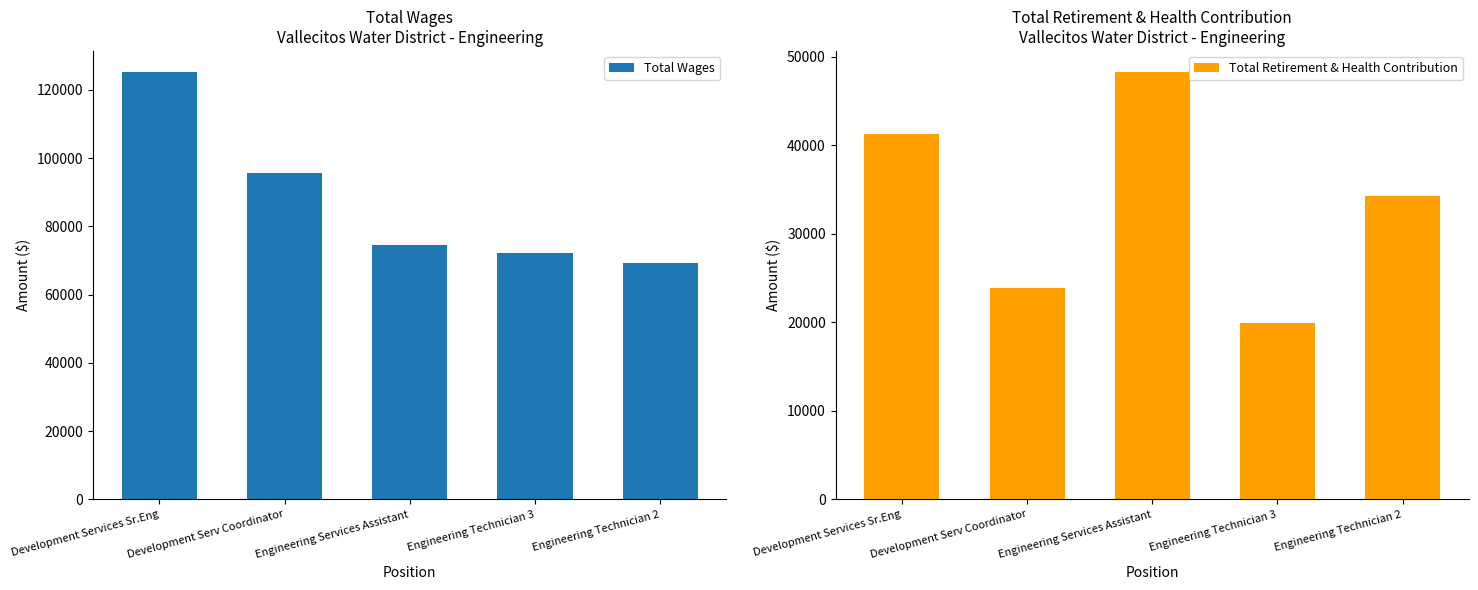

Reading left to right, transcribe all the data shown in this chart.

Total Wages: 125173	95778	74561	72085	69280
Total Retirement & Health Contribution: 41298	23873	48253	19920	34232